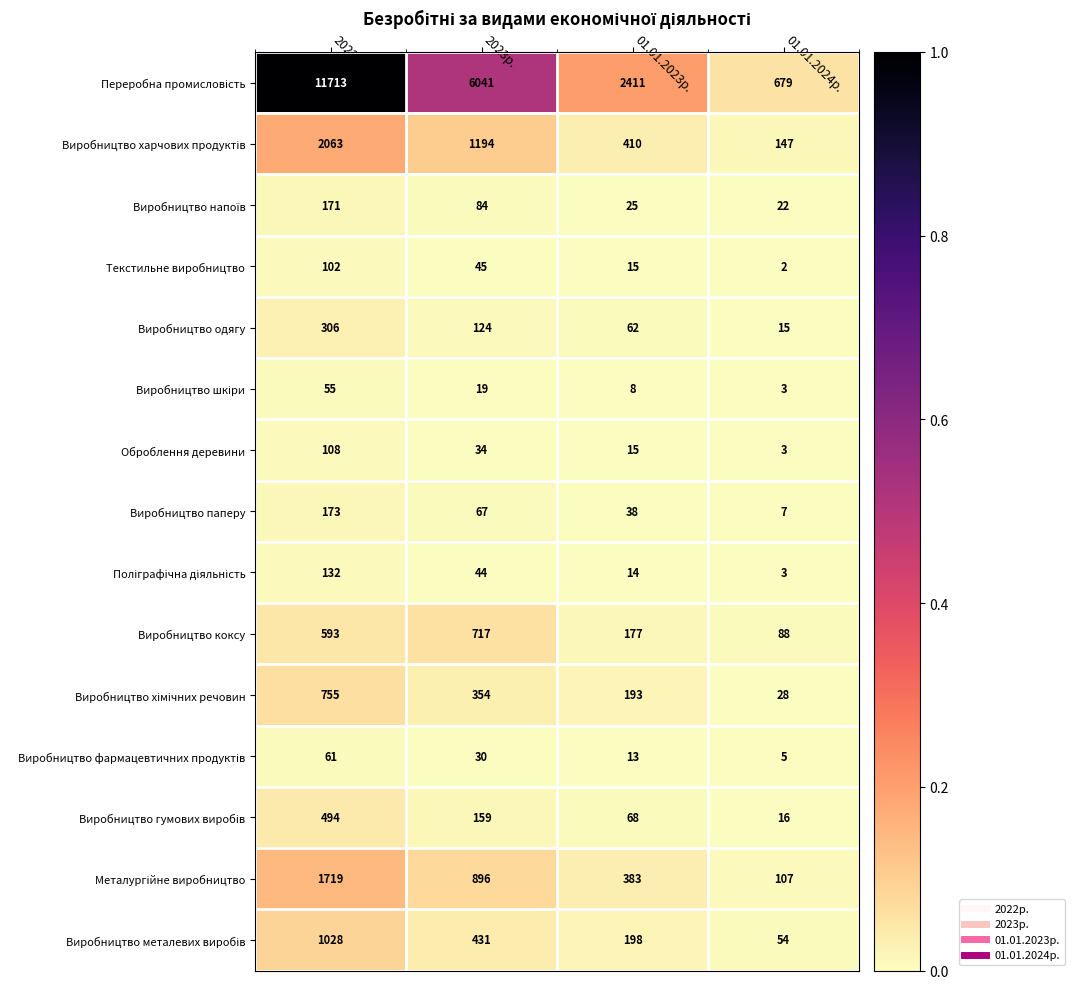

What is the difference between the maximum and minimum values in the Виробництво паперу series?

166